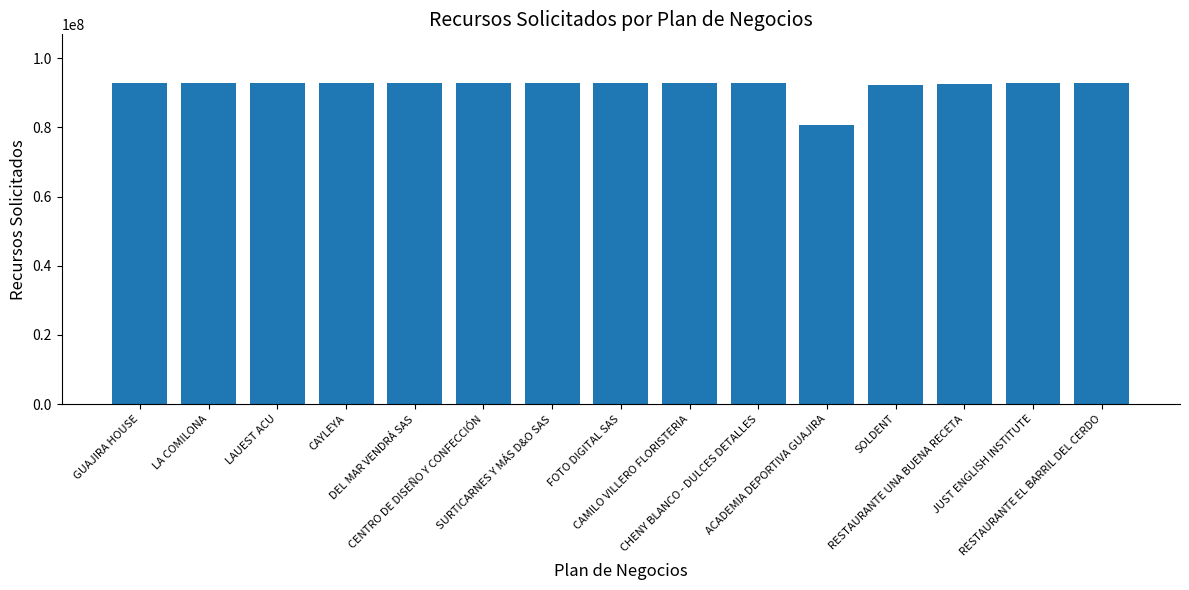

What is the label of the 10th bar from the right?

CENTRO DE DISEÑO Y CONFECCIÓN